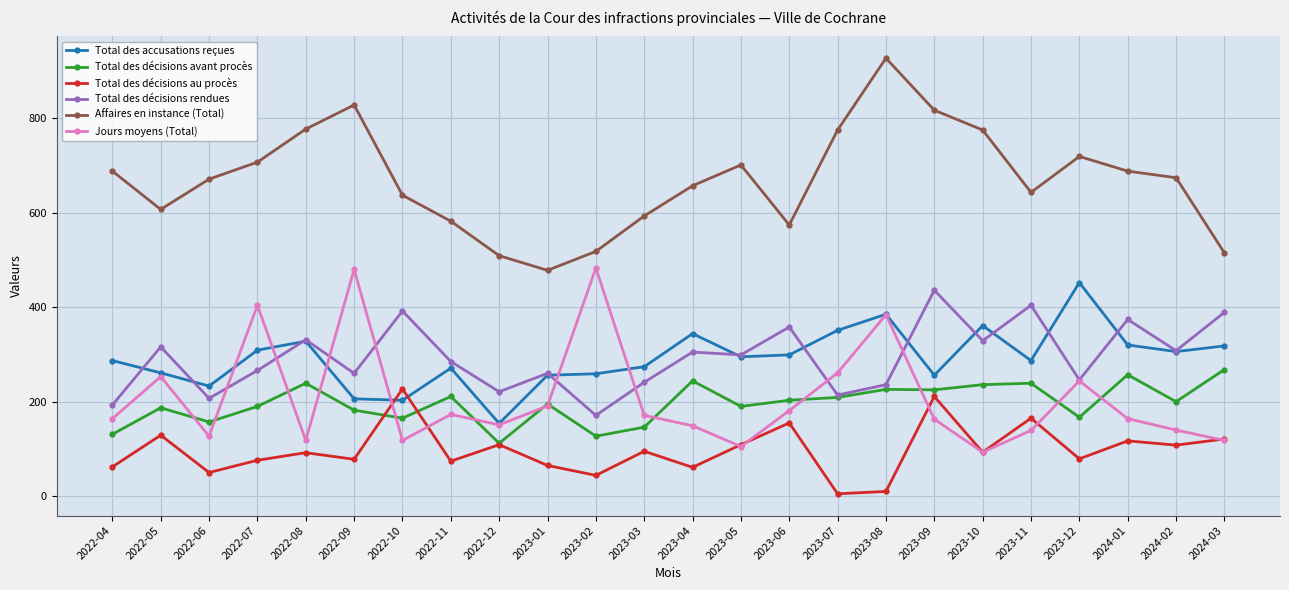

At which category is the sum across all series the highest?

2023-08